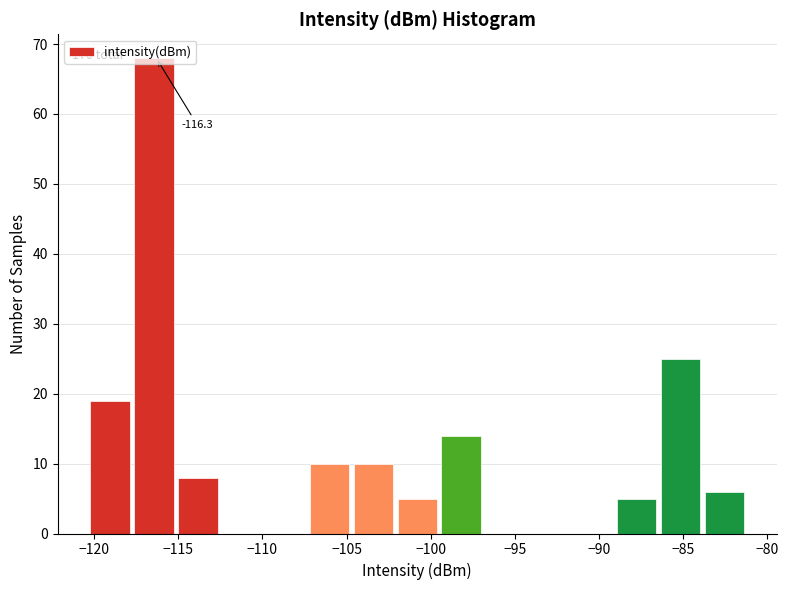

Over which range of the x-axis is the bar tallest?

-117.5 to -115.0